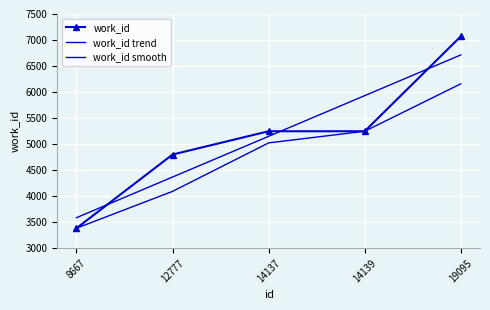

At how many categories does at least one series exceed 6133?

1